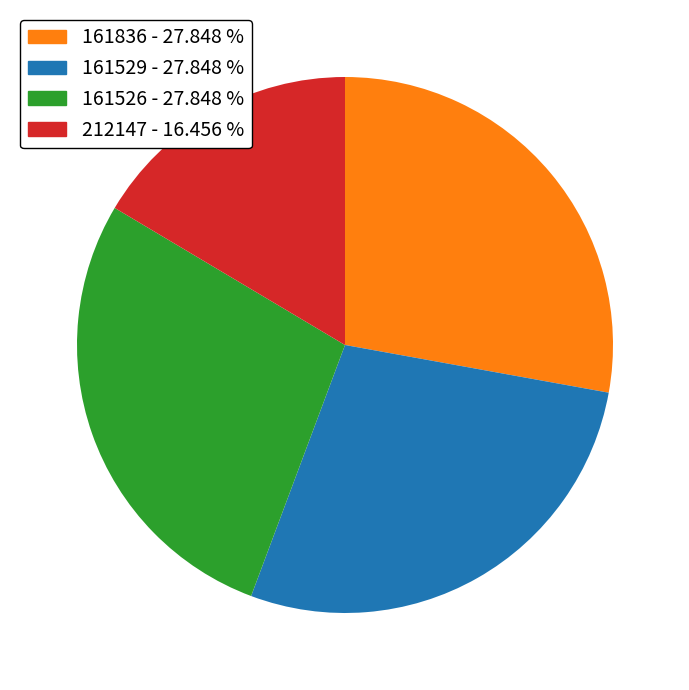

Which slice is the smallest?

212147